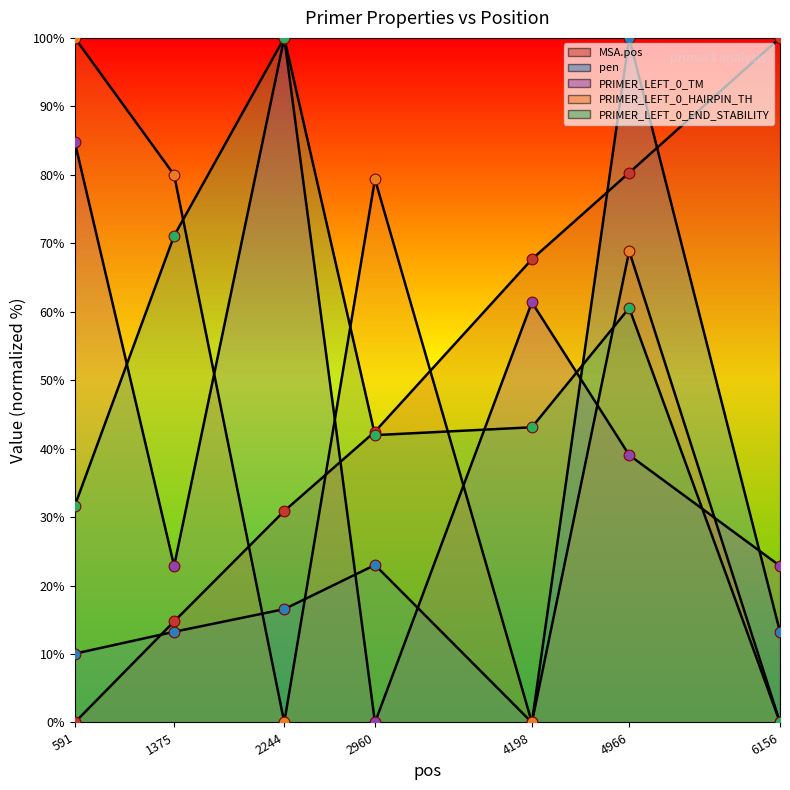

Which series reaches the maximum Y coordinate?

MSA.pos